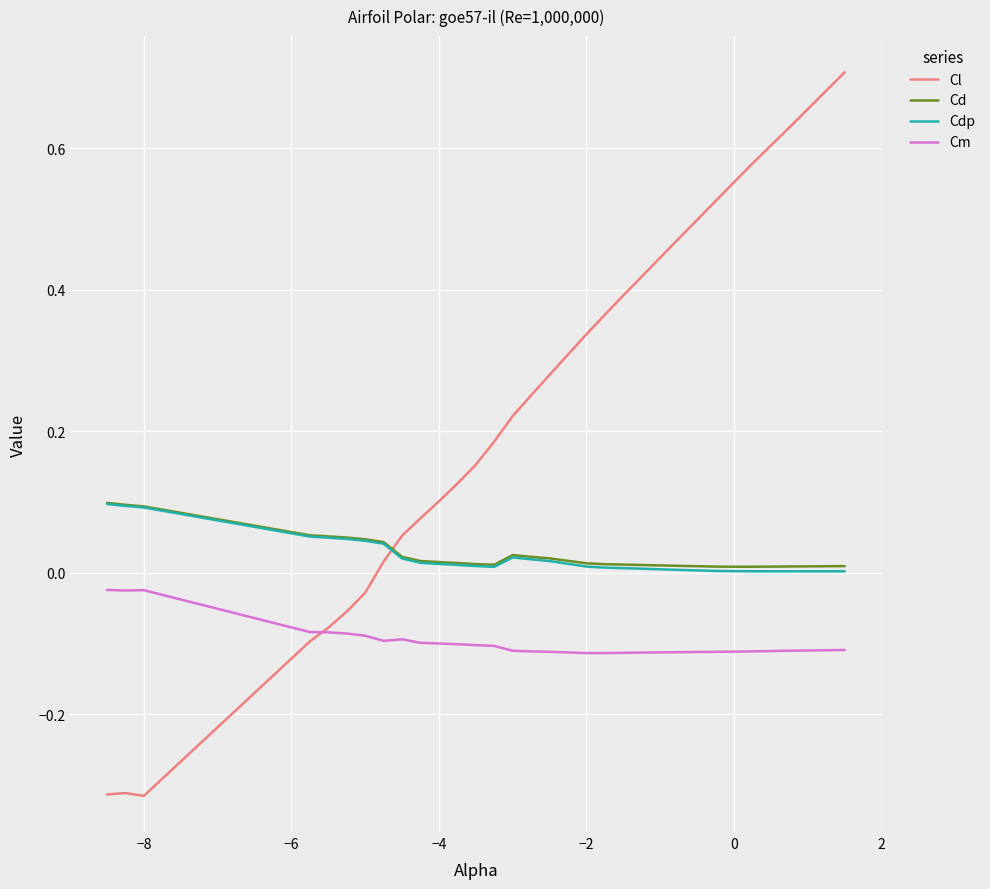

How many times do Cdp and Cl cross each other?

1